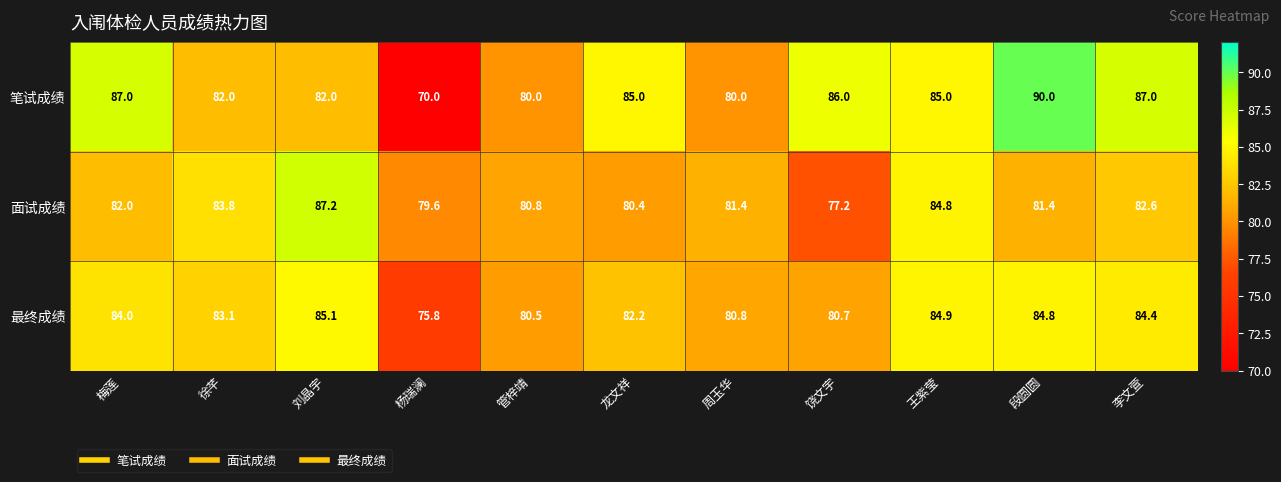

What is the total value across all series at 周玉华?

242.2